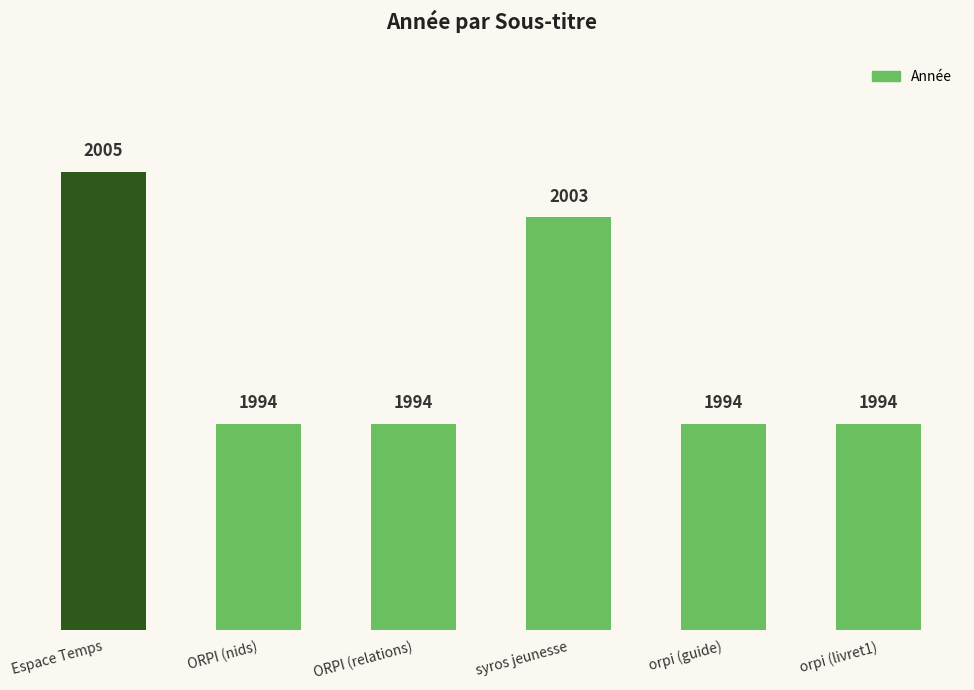

Which has a higher value, orpi (livret1) or syros jeunesse?

syros jeunesse